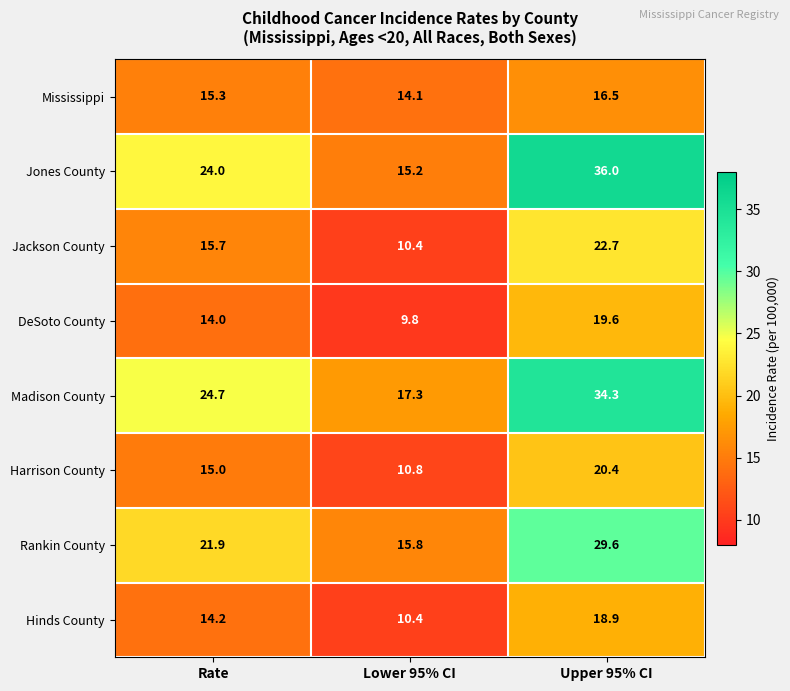

List the labels in order of Hinds County value, largest first.

Upper 95% CI, Rate, Lower 95% CI